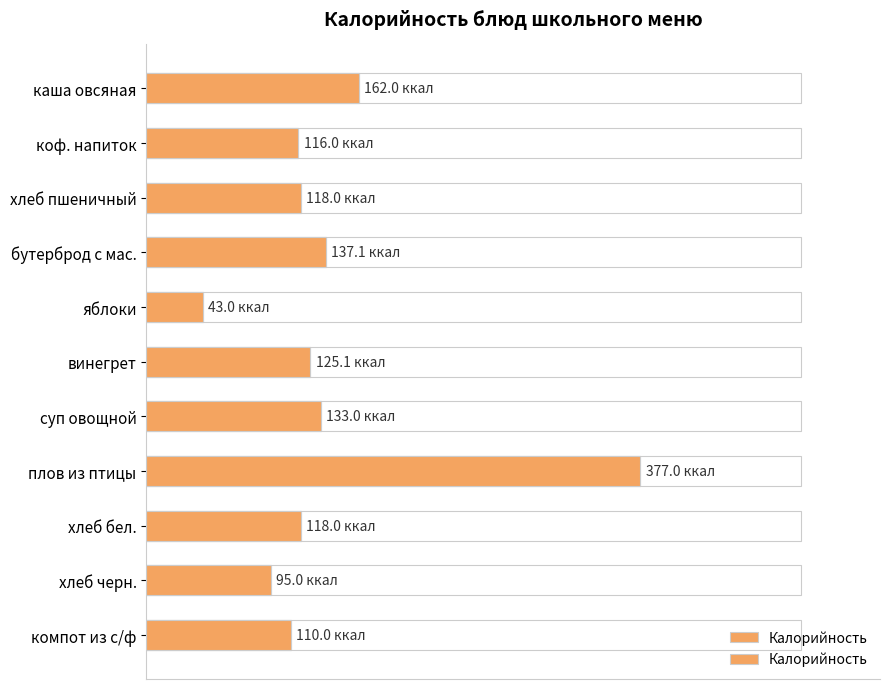

What is the difference between the maximum and minimum values?

334.0